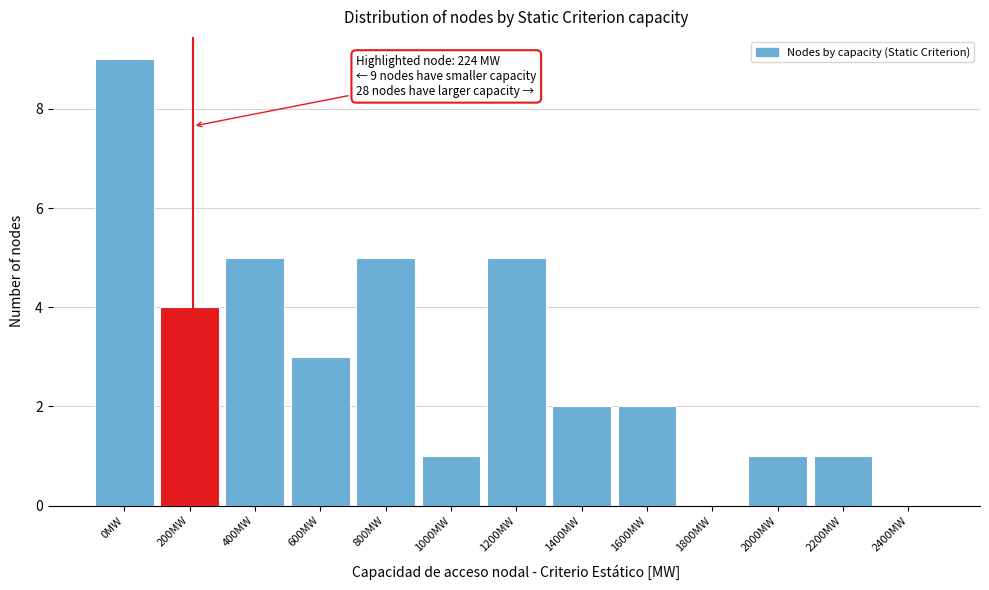

Reading right to left, what are all the values shown in this chart?

2400MW=0	2200MW=1	2000MW=1	1800MW=0	1600MW=2	1400MW=2	1200MW=5	1000MW=1	800MW=5	600MW=3	400MW=5	200MW=4	0MW=9